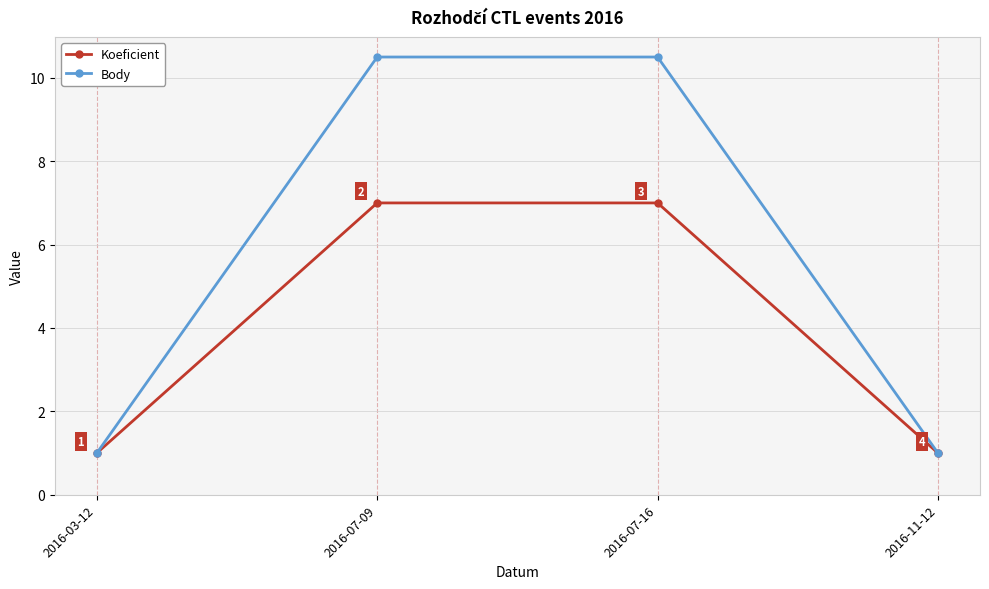

How many values in the Koeficient series are below 7?

2